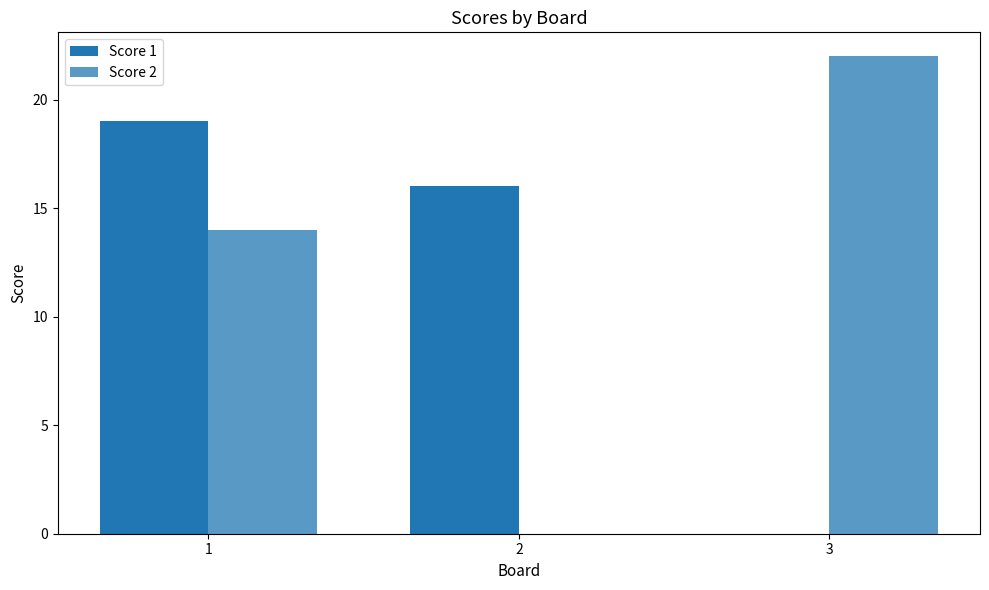

Count the number of data series in this chart.

2